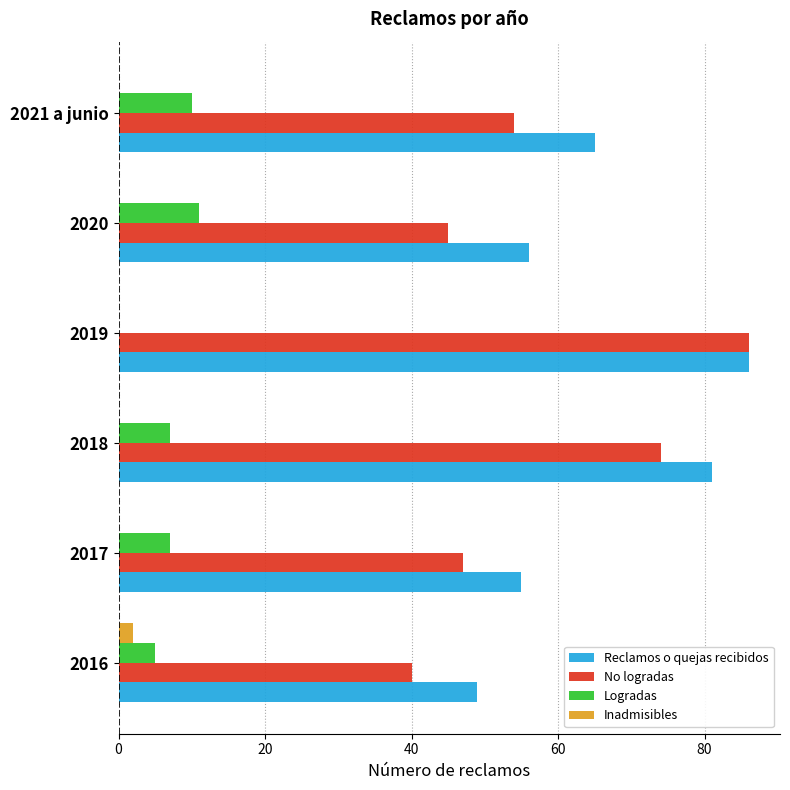

Where is No logradas nearest to the value 63?

2021 a junio